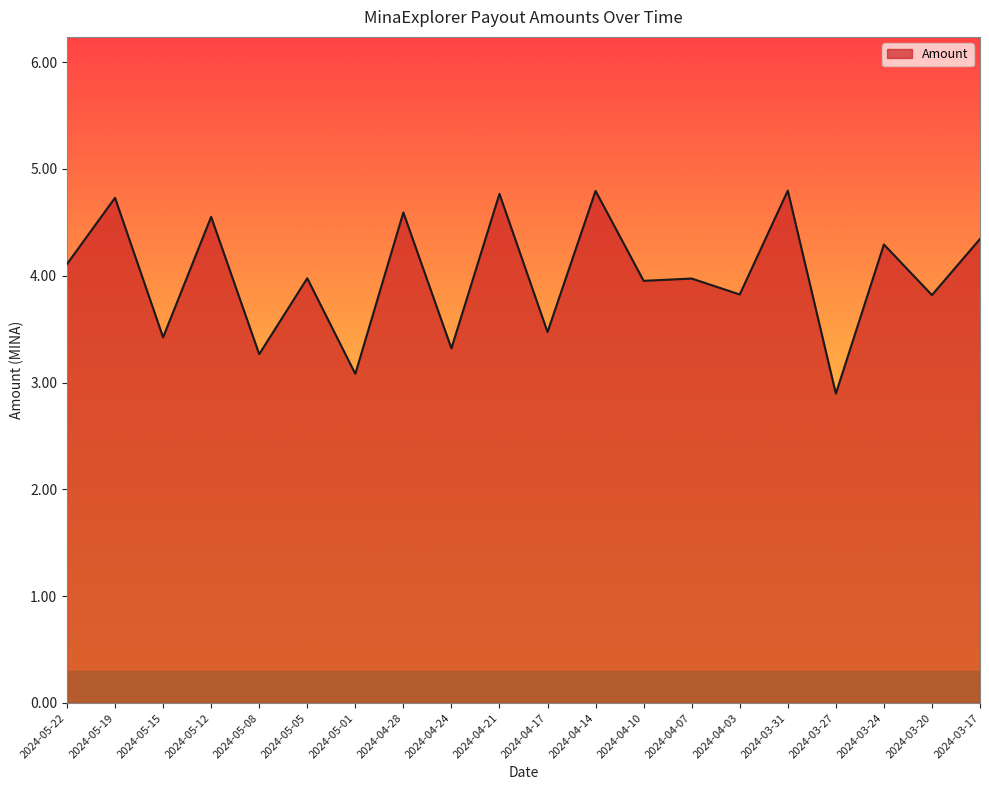

Where does the data first go above 3?

2024-05-22